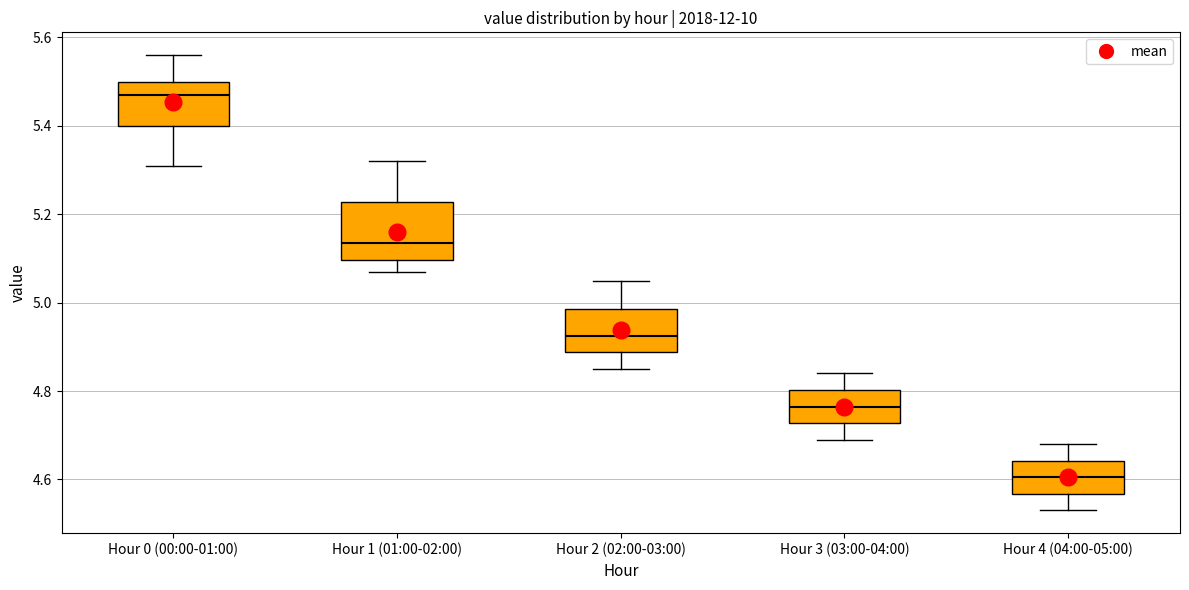

Where is the upper edge of the box for Hour 4 (04:00-05:00) on the y-axis? The values are not printed on the chart, so give them approximately, as read against the axis.

4.64